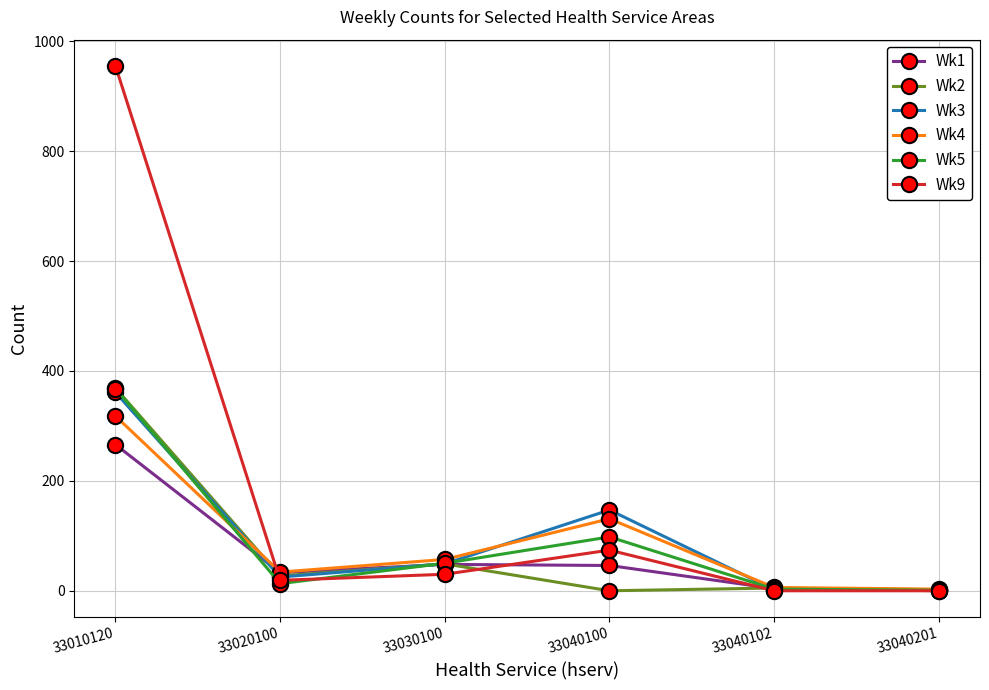

At which category does Wk3 reach its first local peak?

33040100